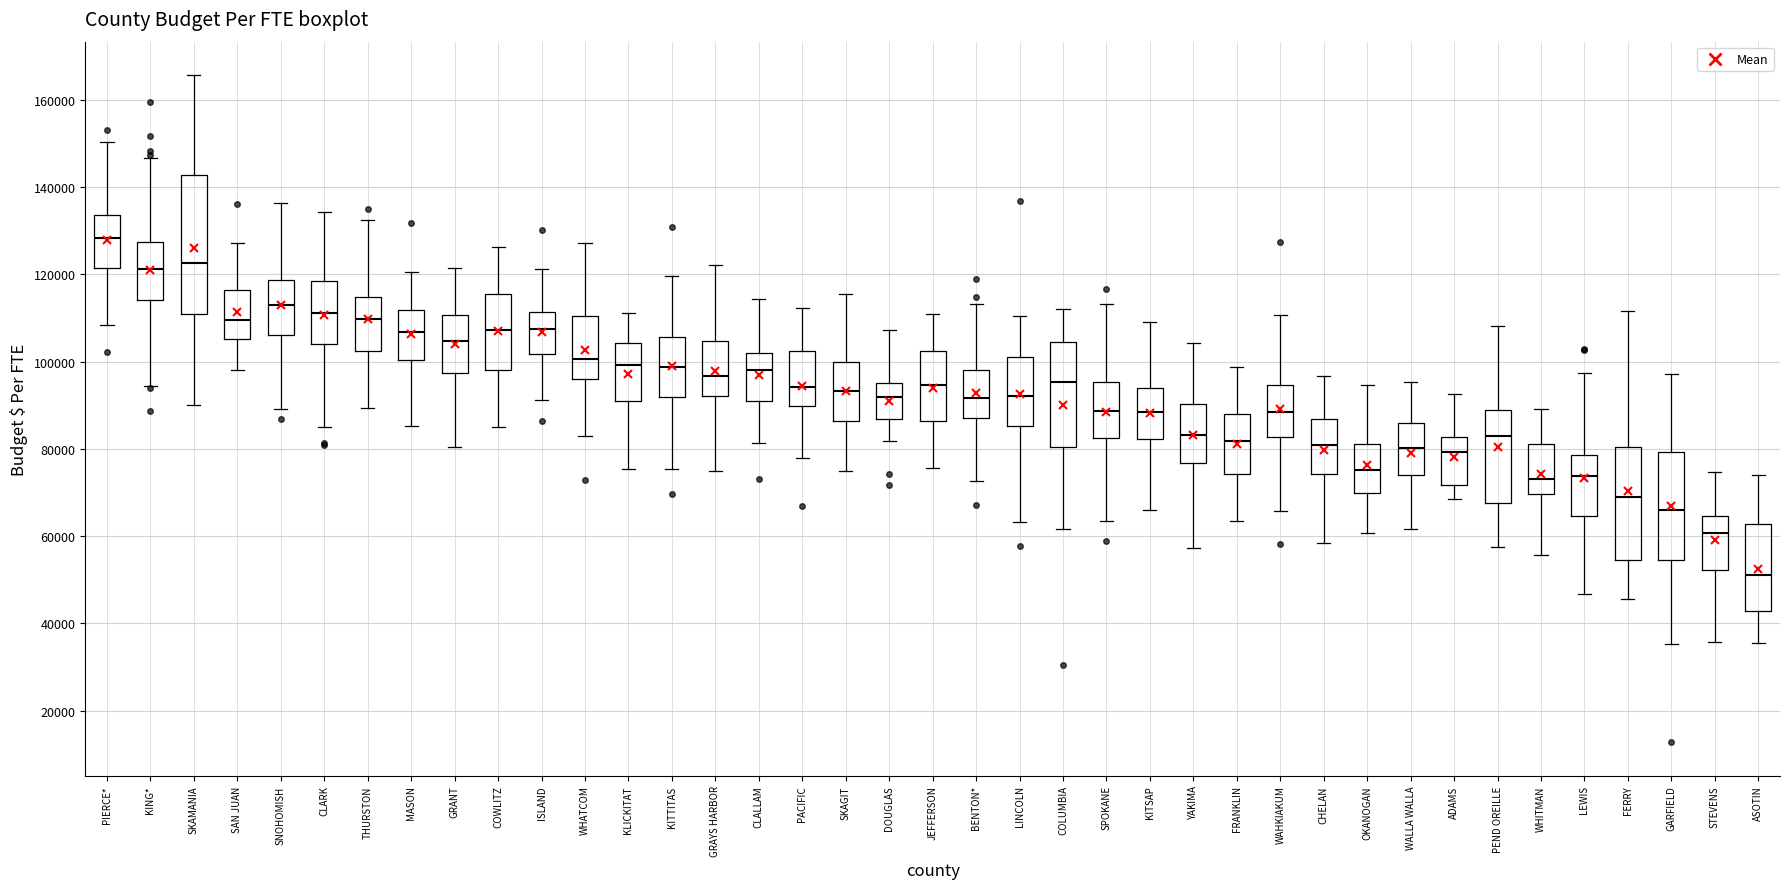

Which box is the tallest, from its lower edge to its upper edge?

SKAMANIA